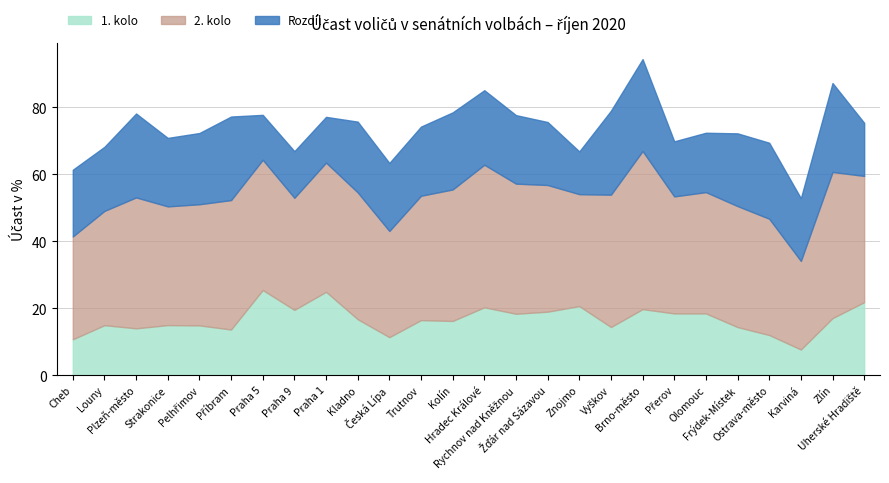

Does the chart display data point markers on the line(s)?

No